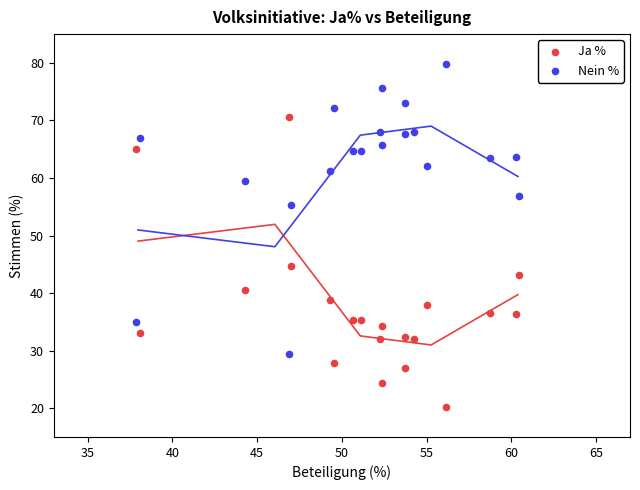

In the Nein % series, what Y value is closest to 54?

55.4